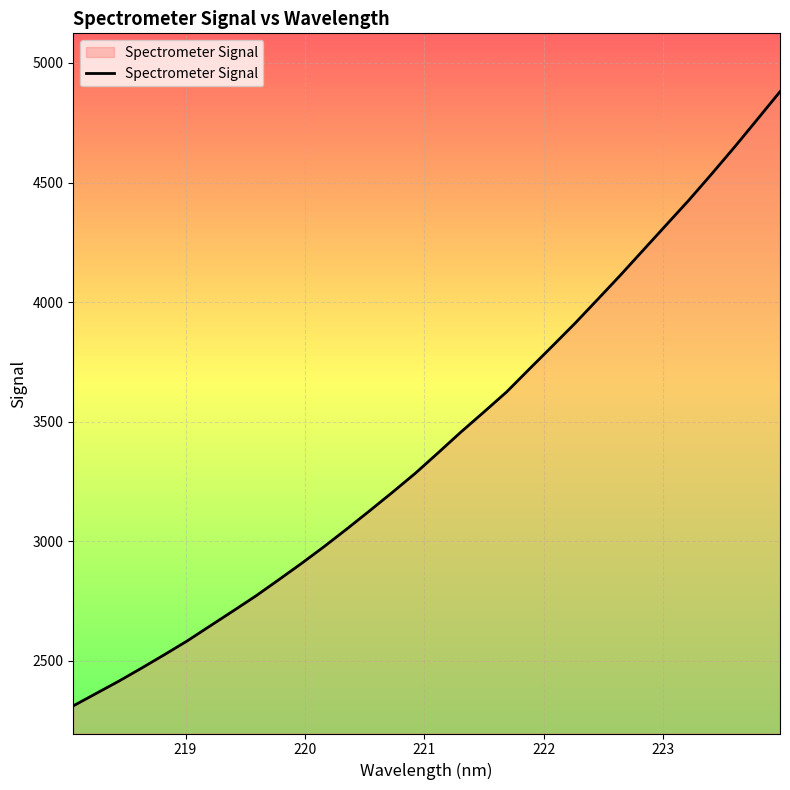

Does the chart display data point markers on the line(s)?

No